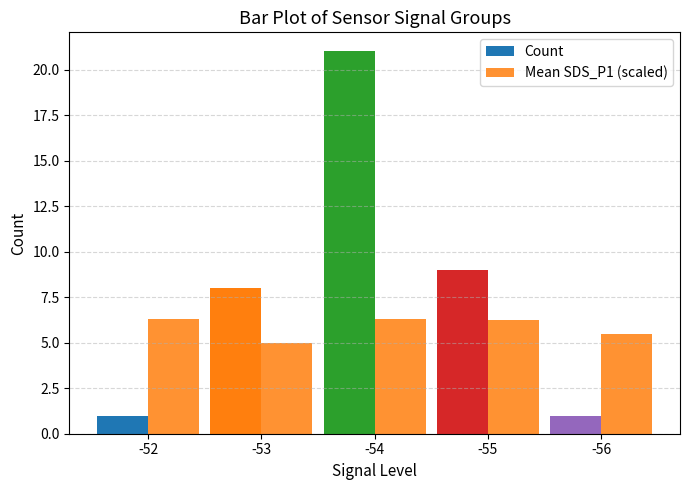

What is the difference between the maximum and minimum values in the Count series?

20.0